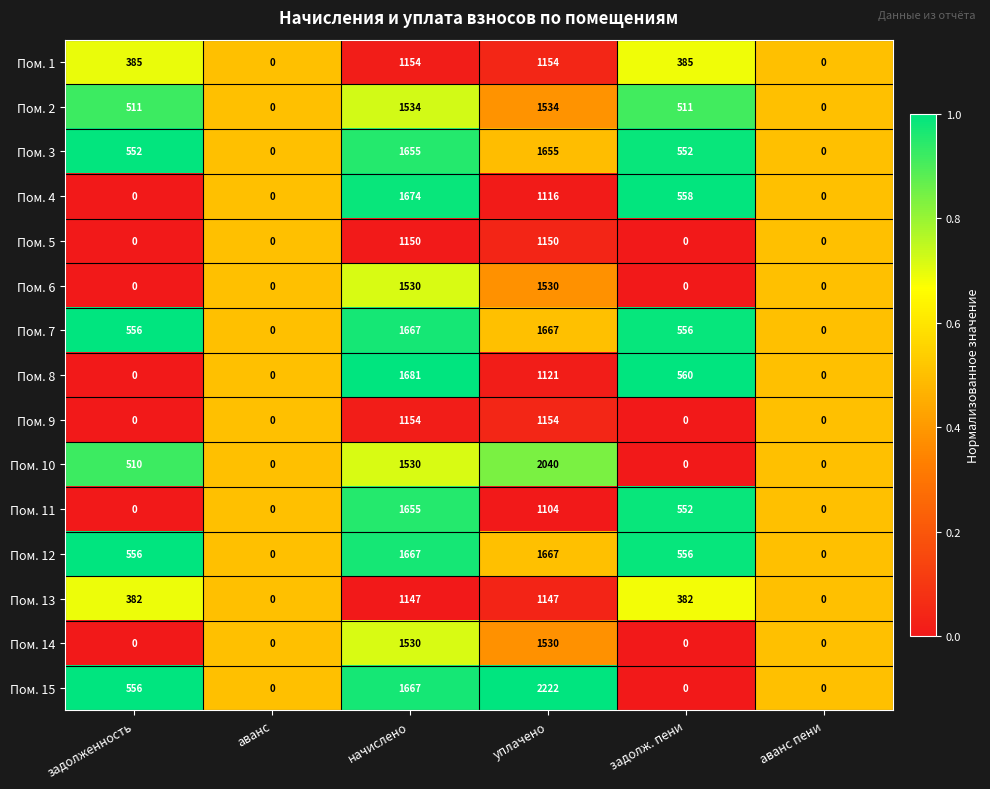

The Пом. 7 series shows 992 at начислено. True or false?

False